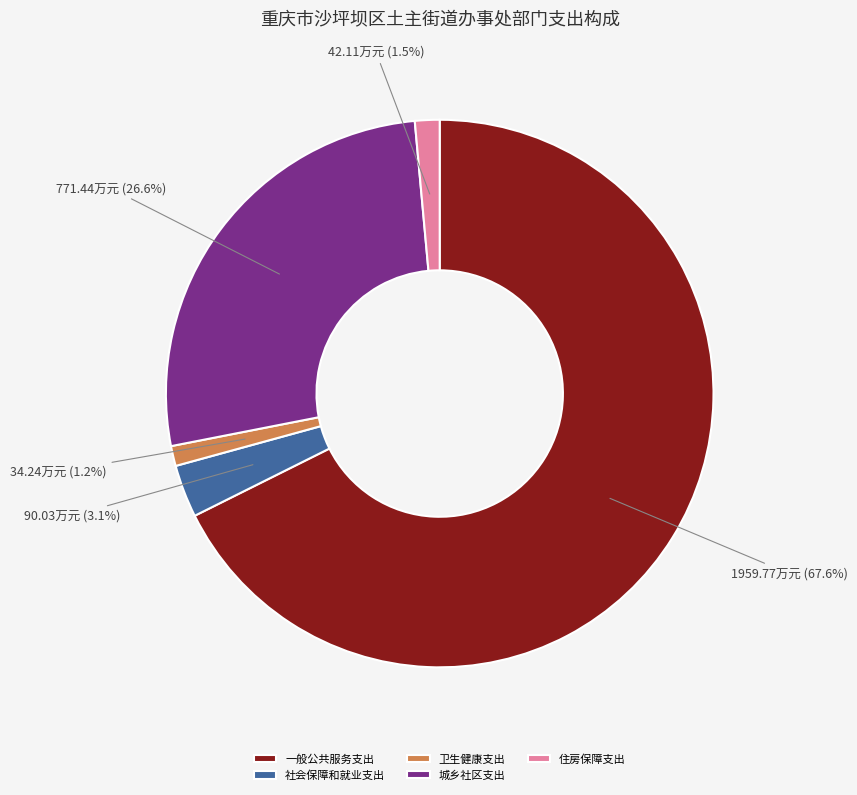

Which category has the biggest portion of the pie?

一般公共服务支出